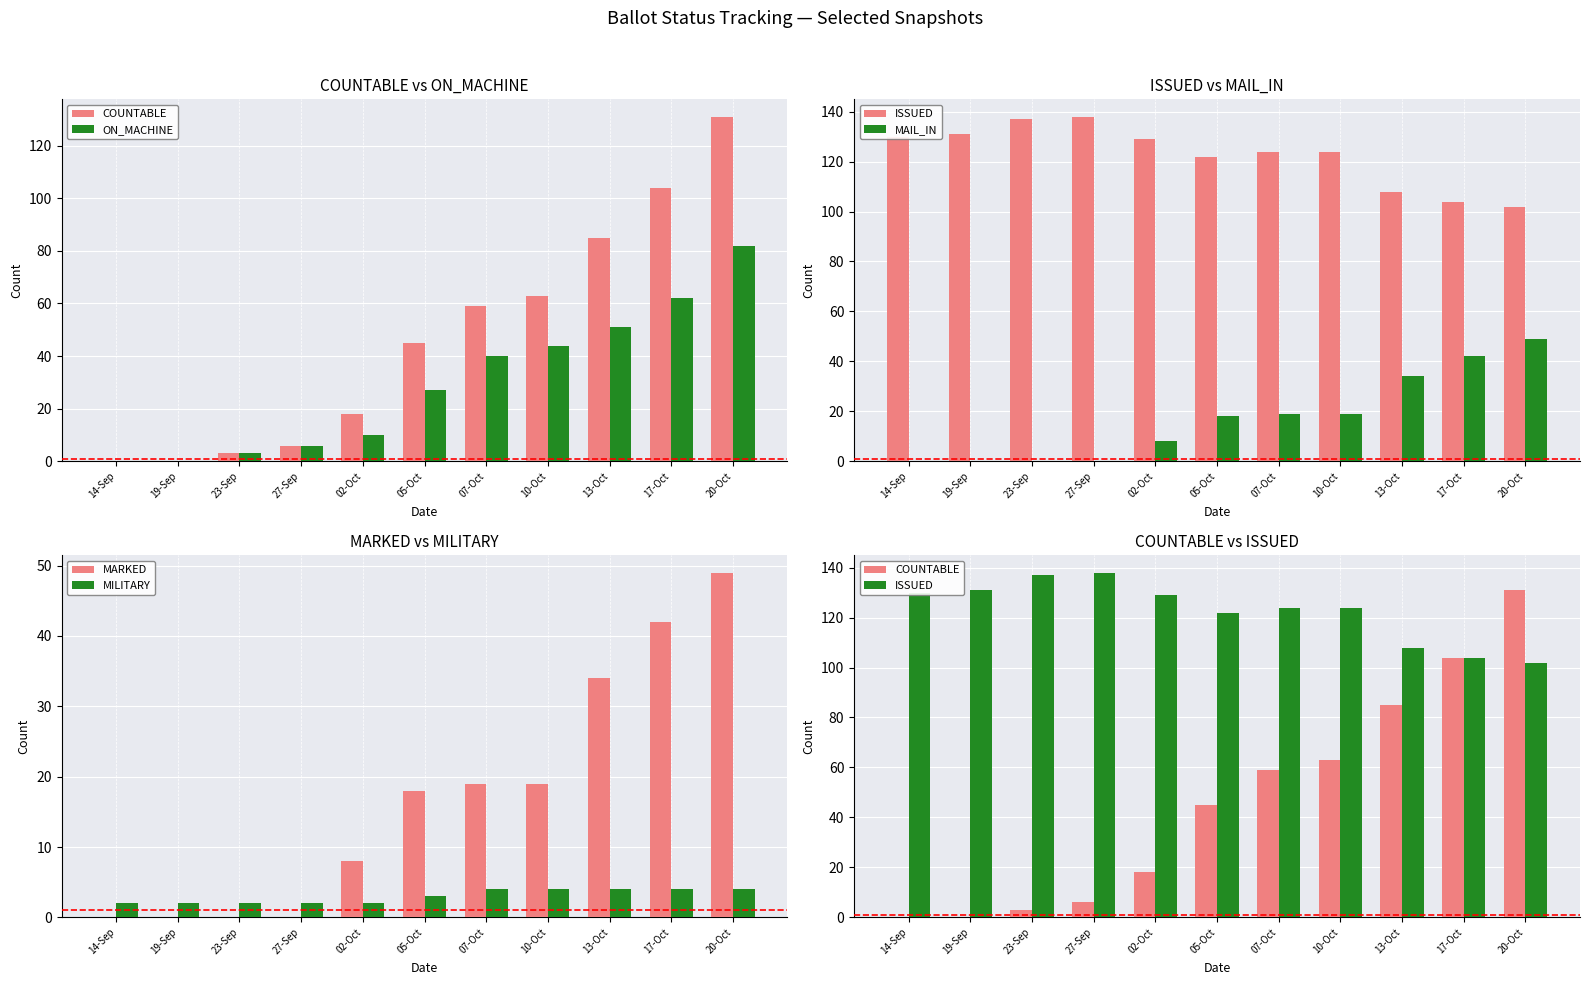

Reading right to left, transcribe all the data shown in this chart.

COUNTABLE: 131	104	85	63	59	45	18	6	3	0	0
ON_MACHINE: 82	62	51	44	40	27	10	6	3	0	0
ISSUED: 102	104	108	124	124	122	129	138	137	131	130
MAIL_IN: 49	42	34	19	19	18	8	0	0	0	0
MARKED: 49	42	34	19	19	18	8	0	0	0	0
MILITARY: 4	4	4	4	4	3	2	2	2	2	2